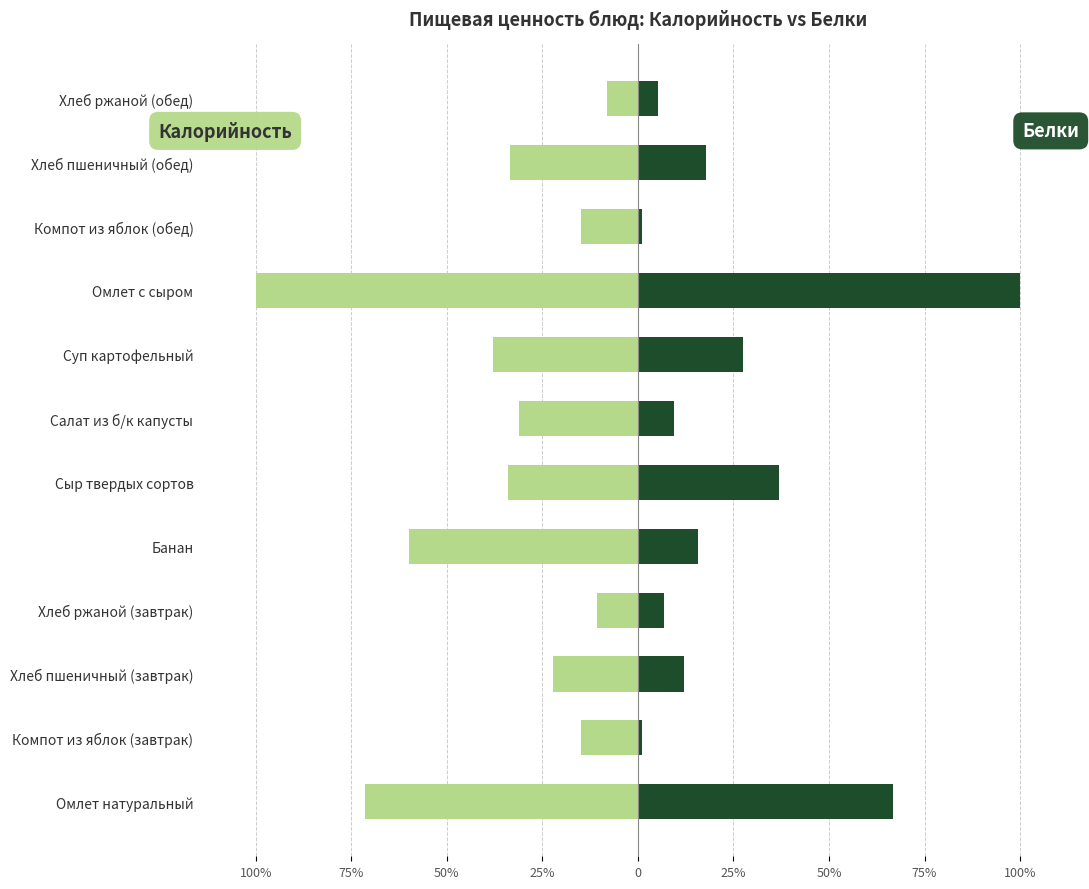

Reading left to right, list all the values displayed in this chart.

Калорийность: -71.4	-14.8	-22.3	-10.8	-59.8	-34.0	-31.0	-37.9	-100.0	-14.8	-33.4	-8.1
Белки: 66.8	1.1	12.1	6.8	15.8	36.8	9.5	27.4	100.0	1.1	17.9	5.3